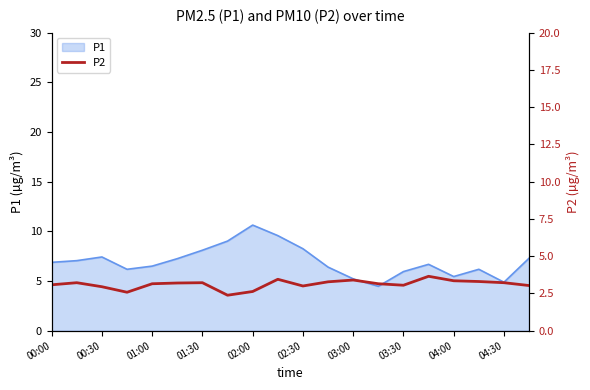

How many interior local valleys (lower than both neighbors) does the data have?

4